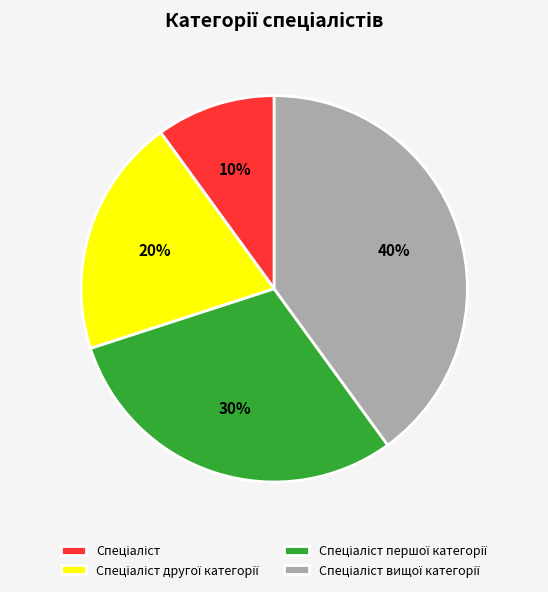

Count the number of slices in the pie.

4